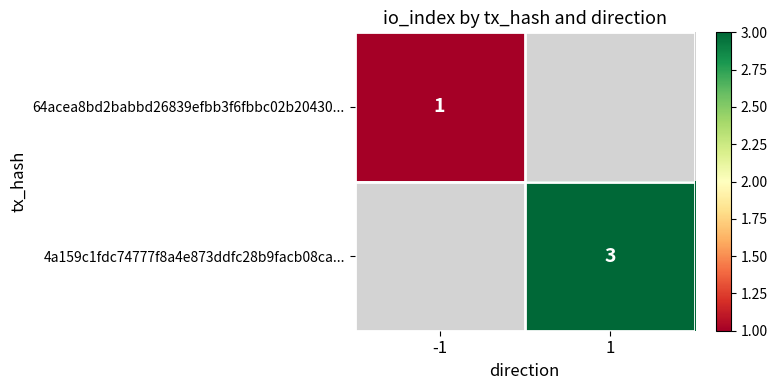

At how many categories does at least one series exceed 2?

1